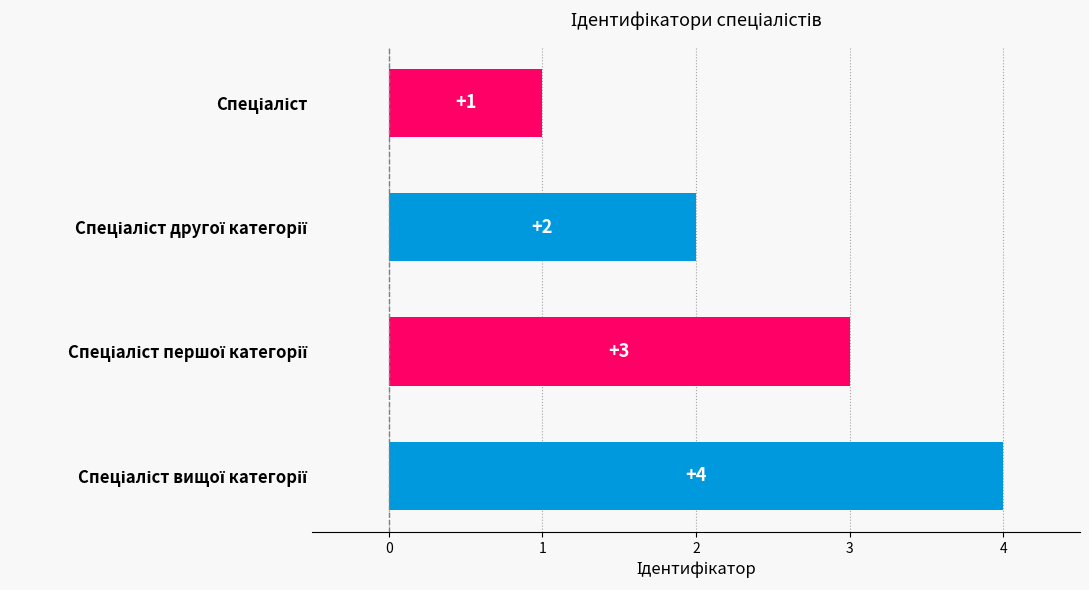

What is the value of the 2nd bar from the top?

2